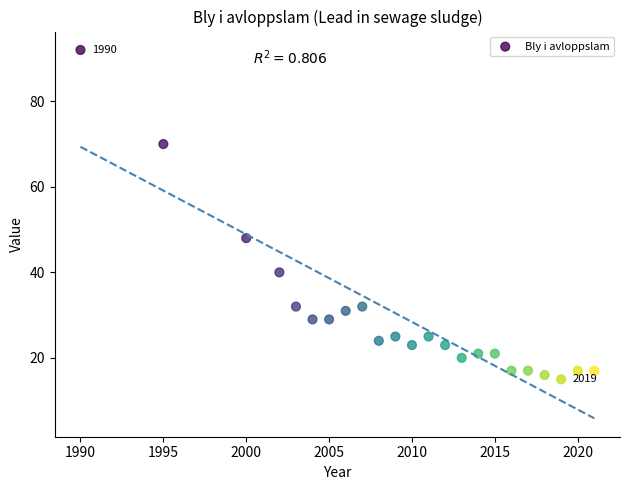

What Y value in the scatter plot is closest to 53?

48